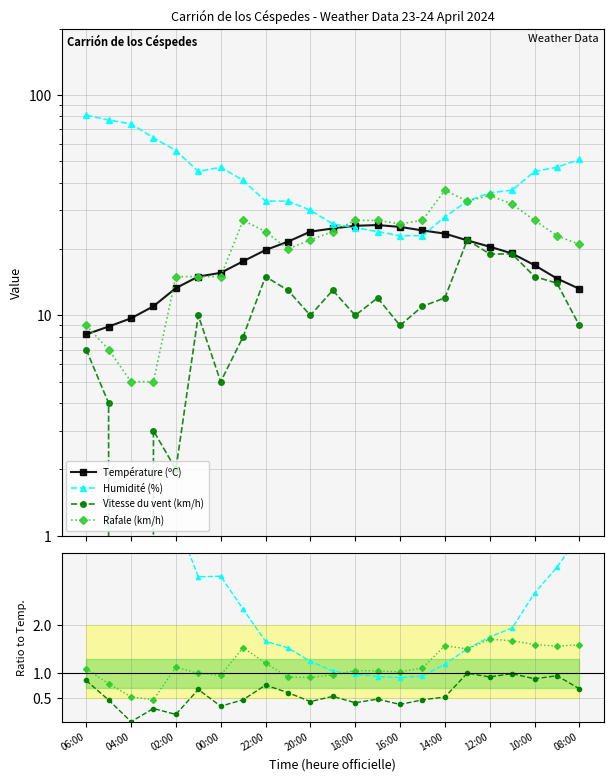

At which category does Rafale (km/h) reach its first local peak?

23:00